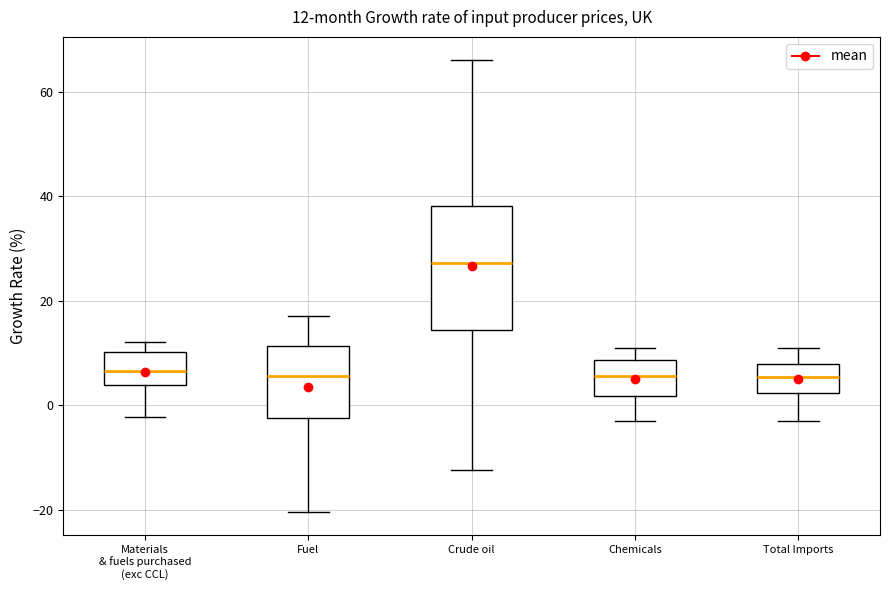

Comparing the boxes themselves (not the whiskers), which one is the tallest?

Crude oil